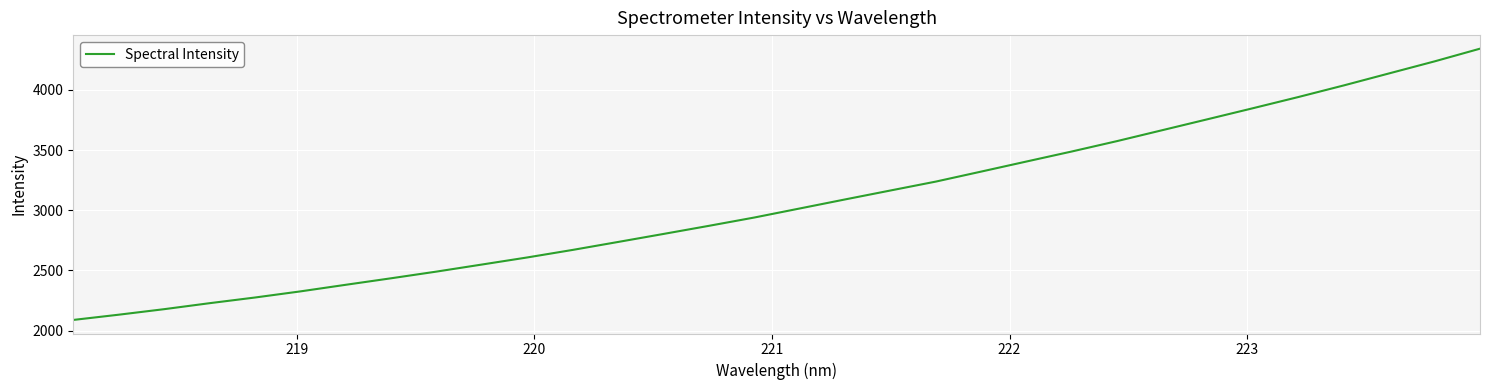

What is the difference between the maximum and second lowest values?

2211.5